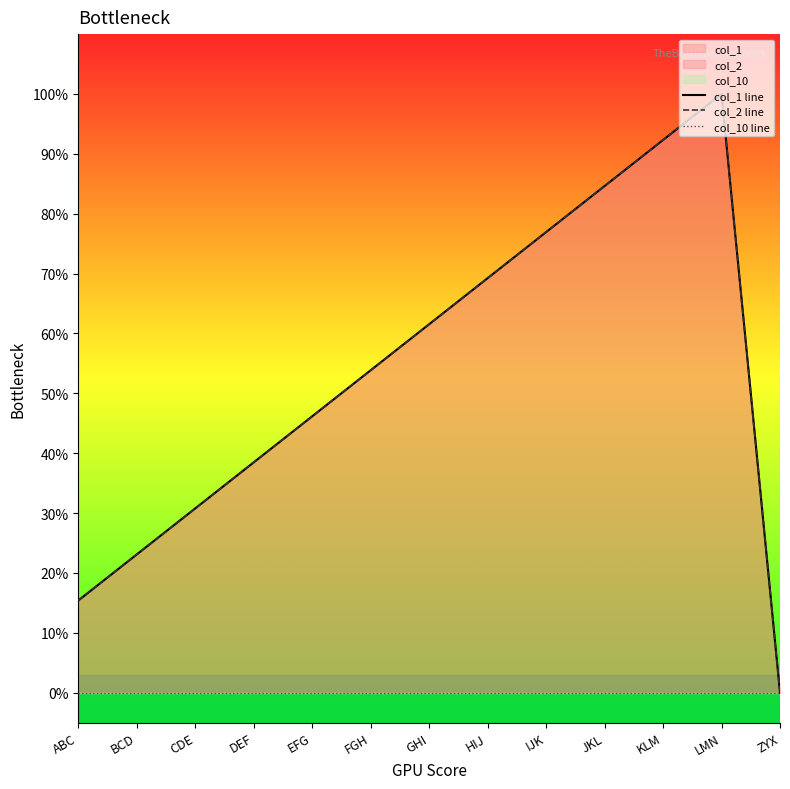

List the labels in order of col_10 line value, smallest first.

ABC, BCD, CDE, DEF, EFG, FGH, GHI, HIJ, IJK, JKL, KLM, LMN, ZYX